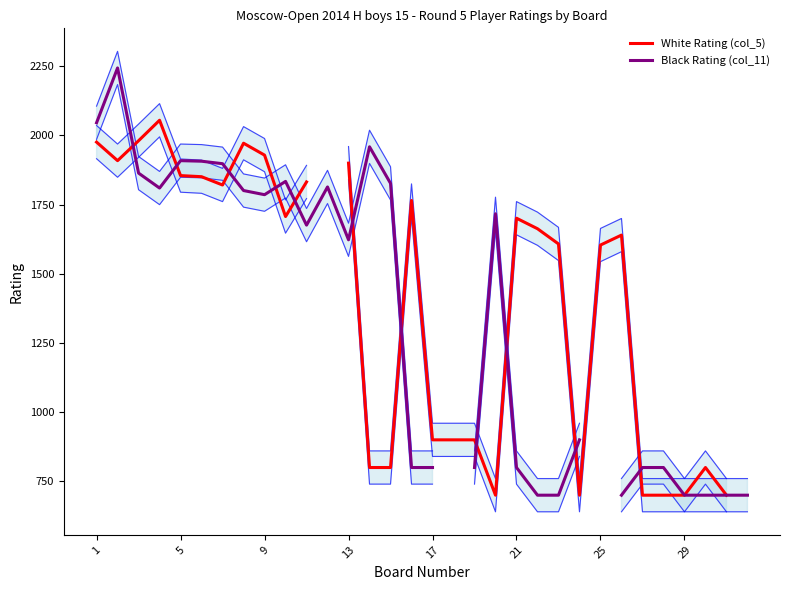

True or false: Black Rating (col_11) has a value of 2463.4 at 19.

False